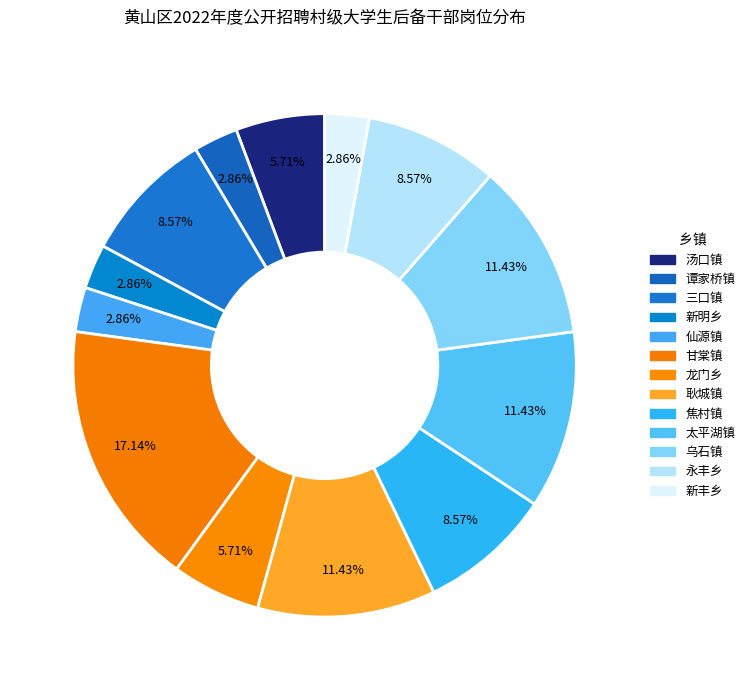

Which category has the biggest portion of the pie?

甘棠镇